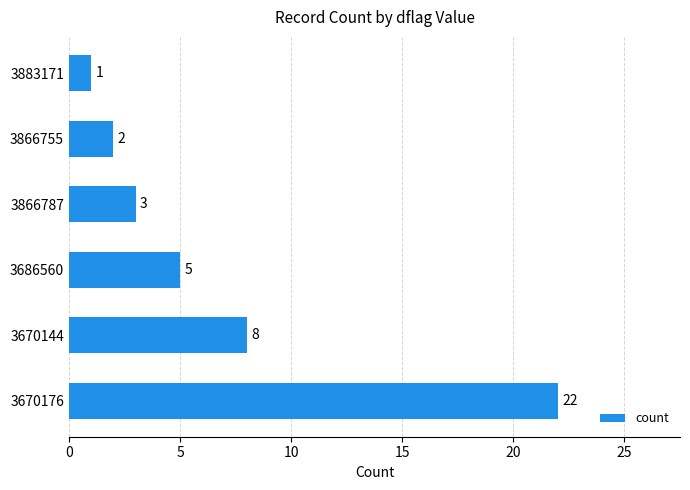

What is the change in value from 3670176 to 3866787?

-19